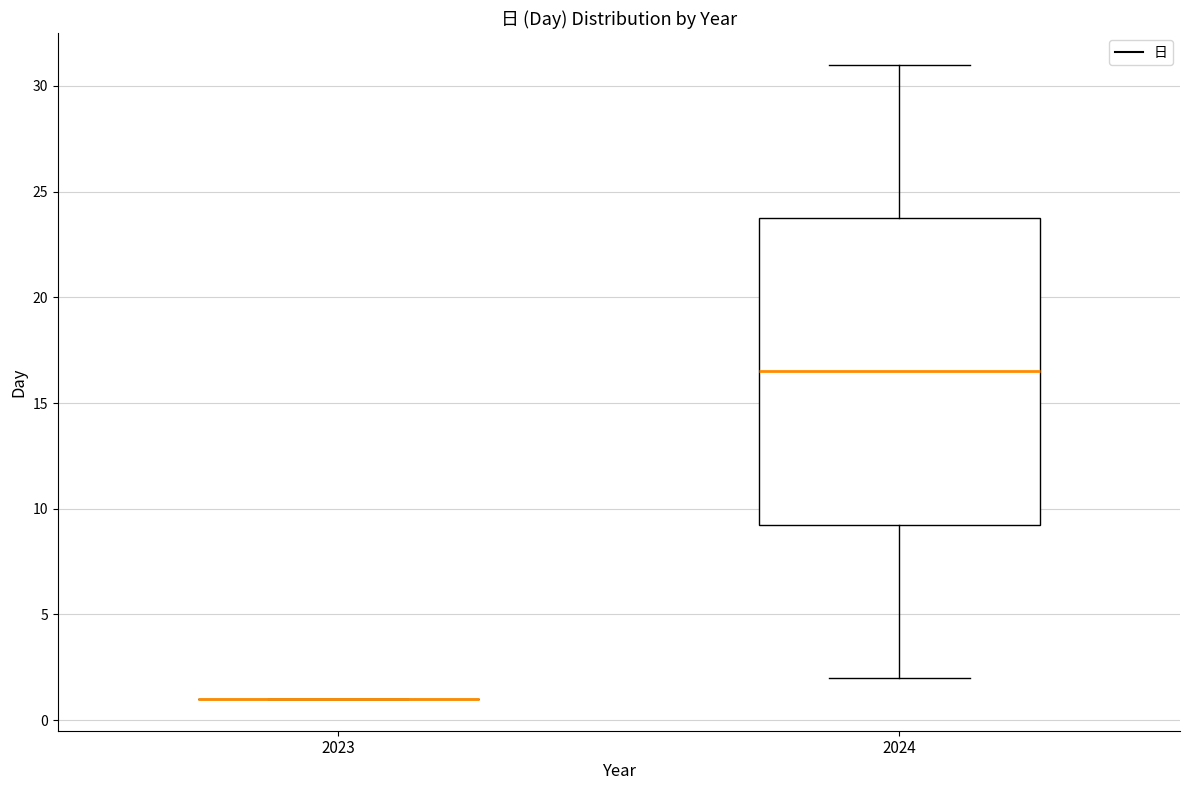

Which box is the tallest, from its lower edge to its upper edge?

2024